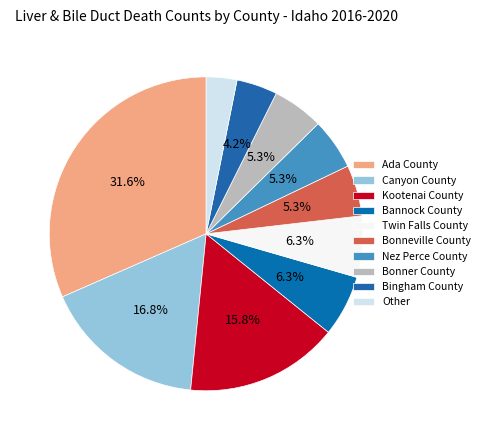

How many slices are in this pie chart?

10